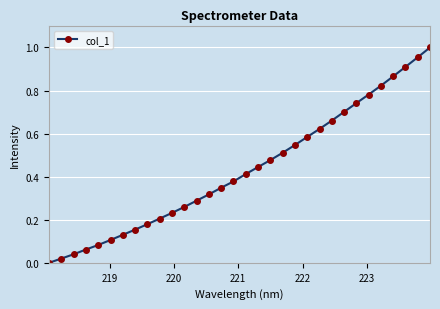

What is the sum of all values?

13.8